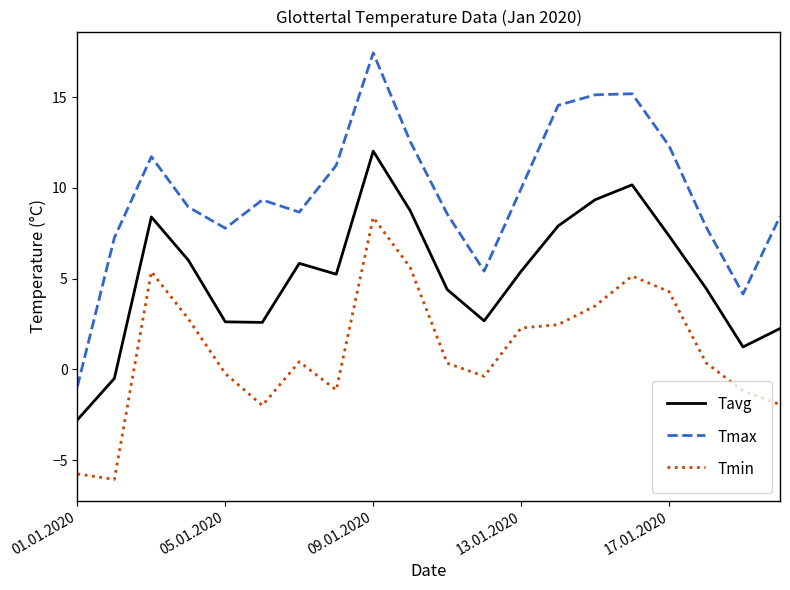

What is the sum of all Tmax values?

195.4